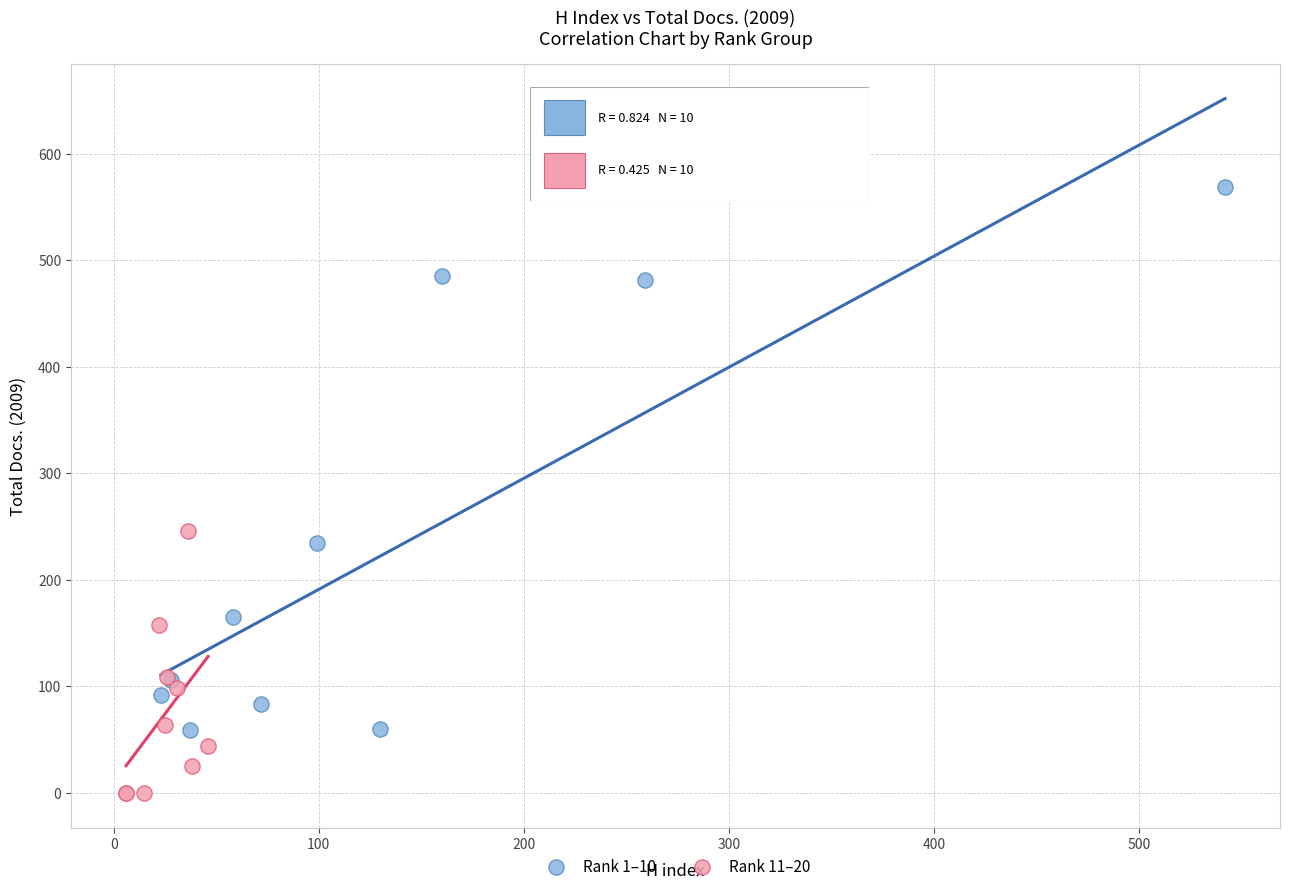

Which series contains the lowest Y value?

Rank 11–20